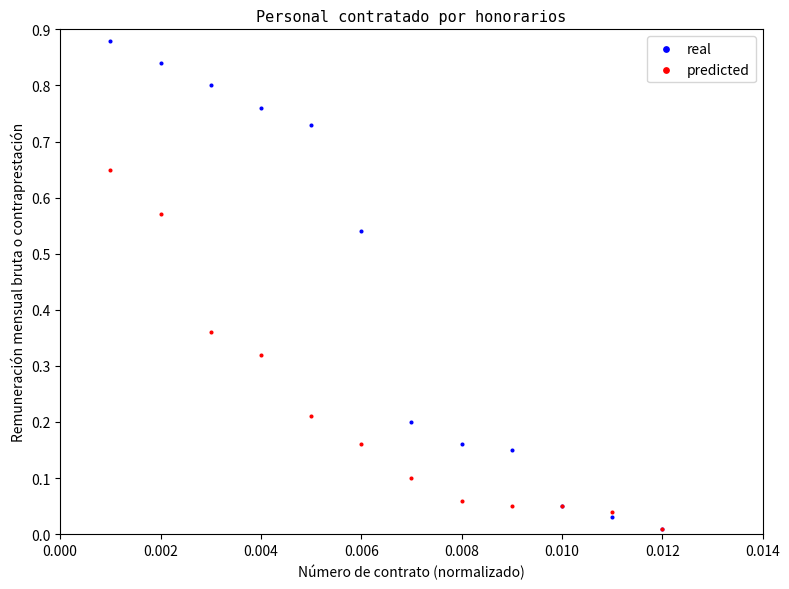

Which series has the largest Y range (max minus min)?

real